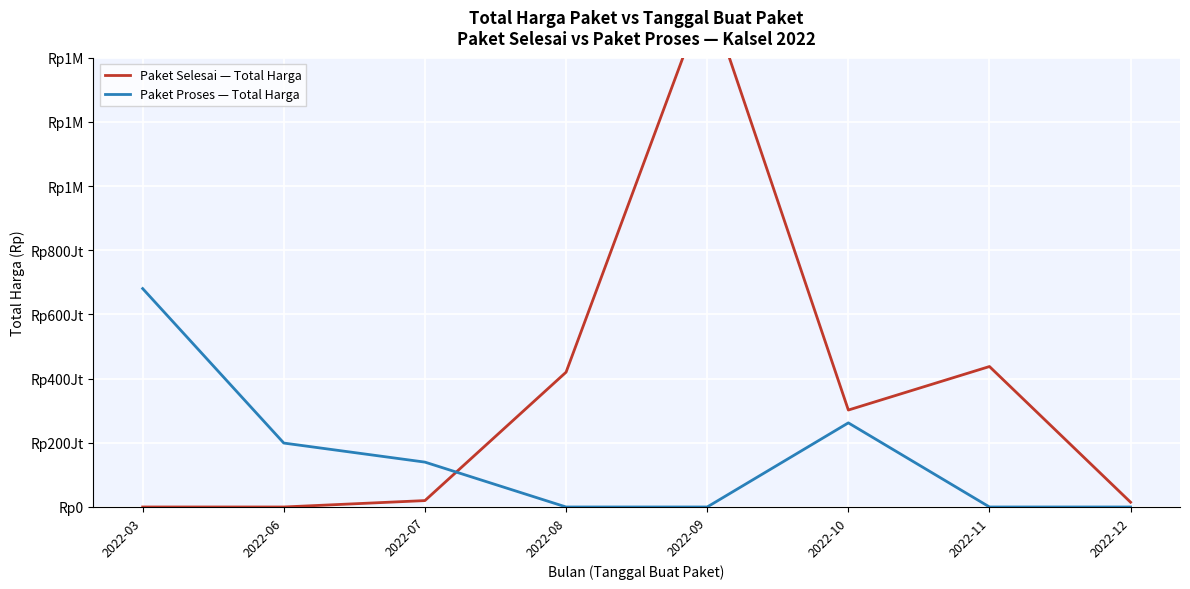

How many interior local peaks does the Paket Proses — Total Harga series have?

1